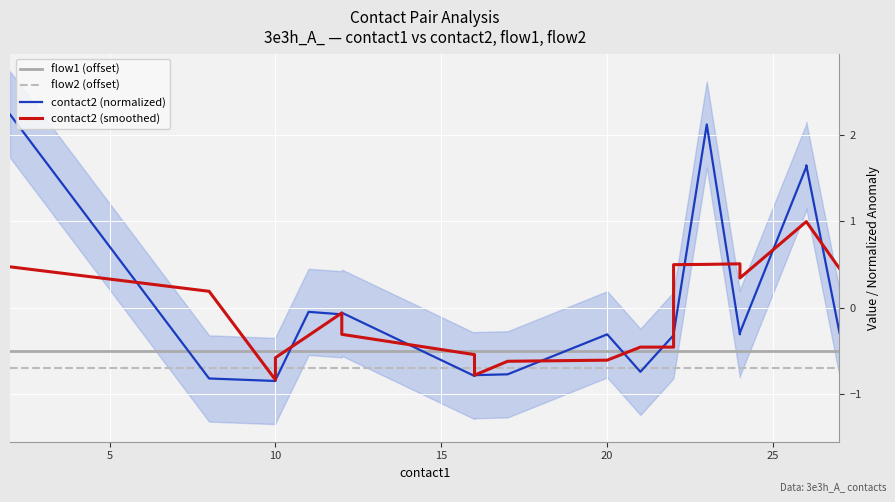

Does the chart display data point markers on the line(s)?

No